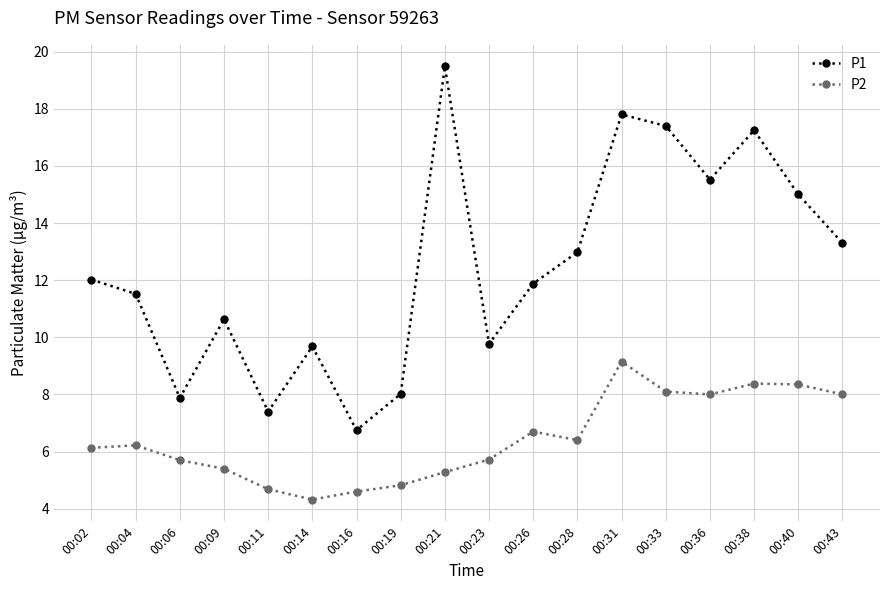

What is the sum of all P2 values?

116.0